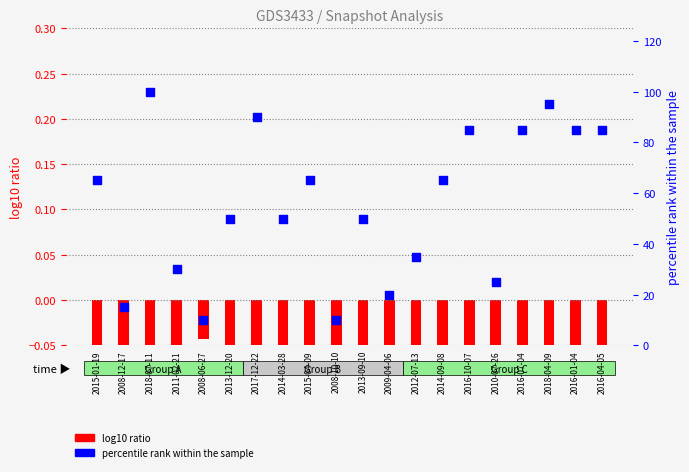

What is the total value across all series at 2011-02-21?

29.8